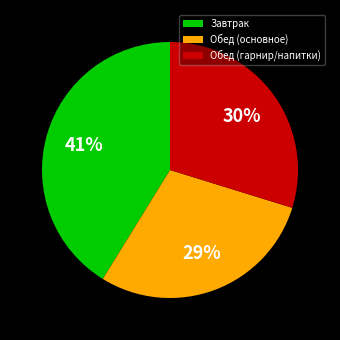

Approximately how many times larger is the value at Обед (основное) compared to Обед (гарнир/напитки)?

1.0